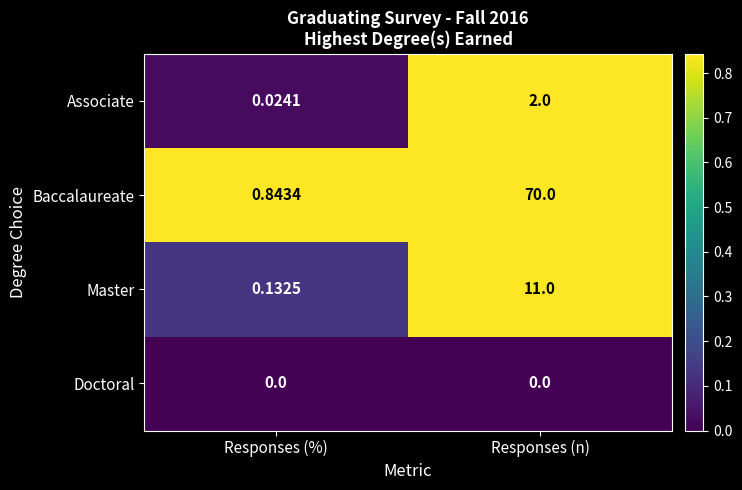

Rank the series at Responses (%) from highest to lowest value.

Baccalaureate, Master, Associate, Doctoral